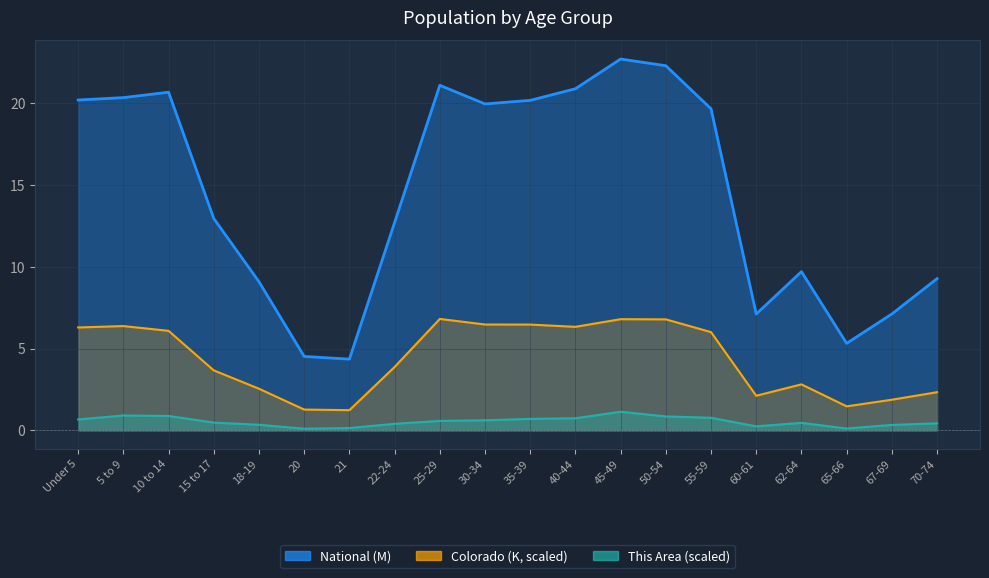

What is the difference between the Colorado values at 21 and 45-49?

5.6